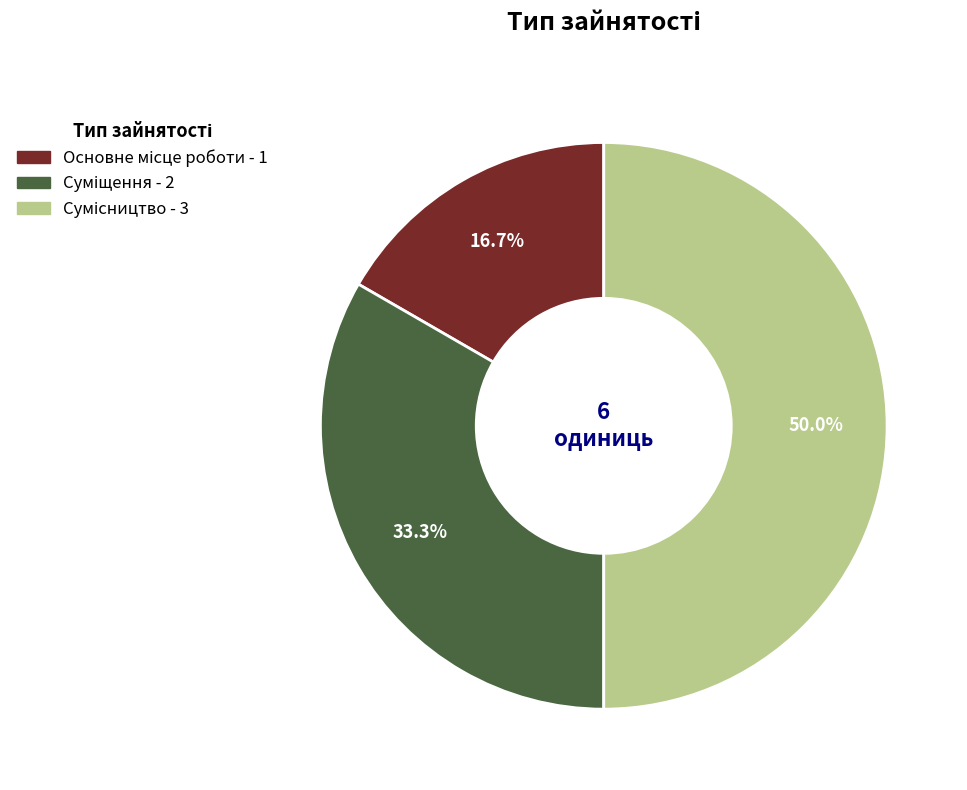

To the nearest percent, what percentage of the pie is Суміщення?

33%